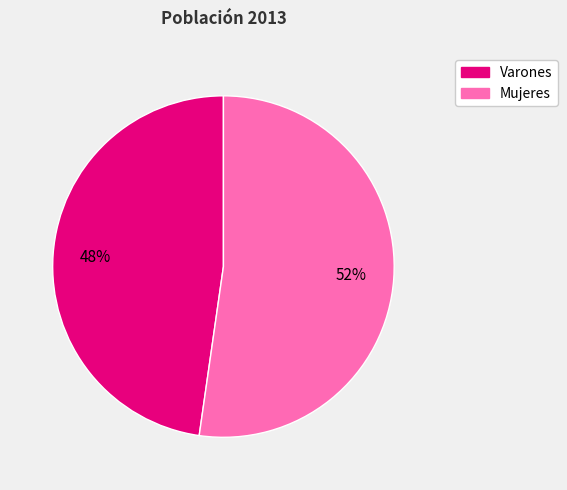

What is the ratio of the value at Varones to the value at Mujeres?

0.9